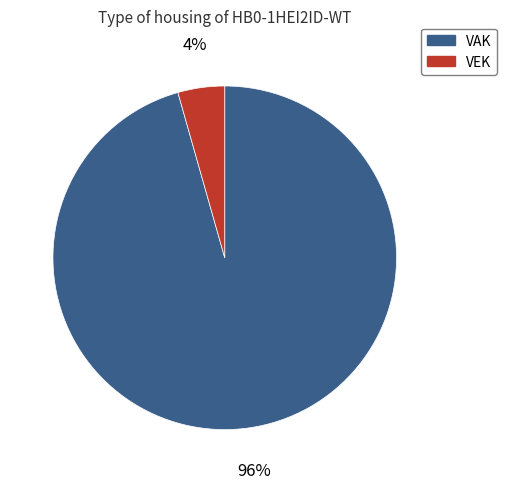

How many segments does this pie chart have?

2